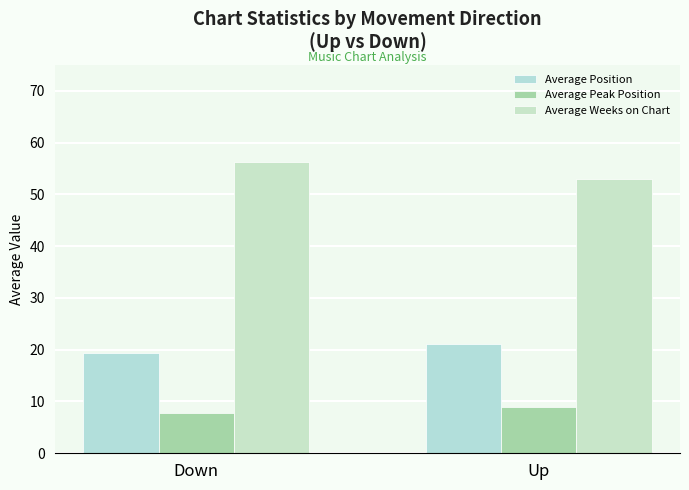

Which series has the largest range (max minus min)?

Average Weeks on Chart